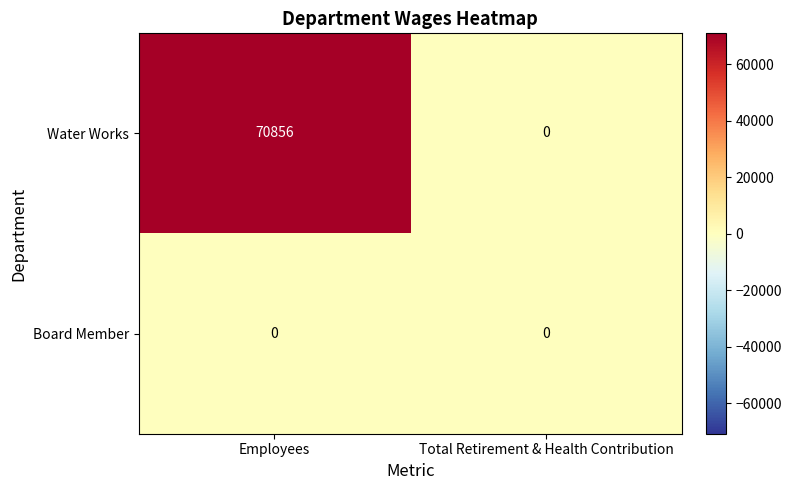

At how many categories does at least one series exceed 54831?

1